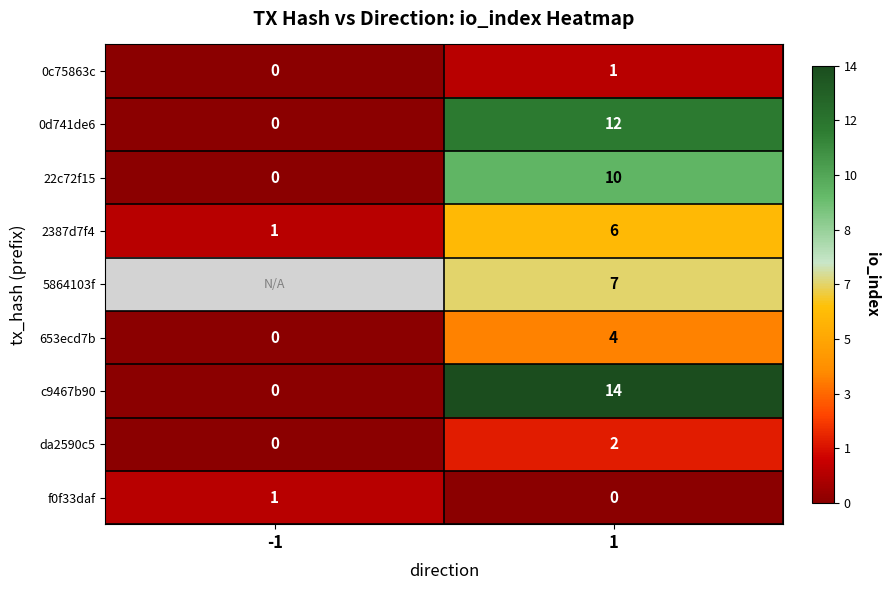

The da2590c5 series shows 3.3 at 1. True or false?

False